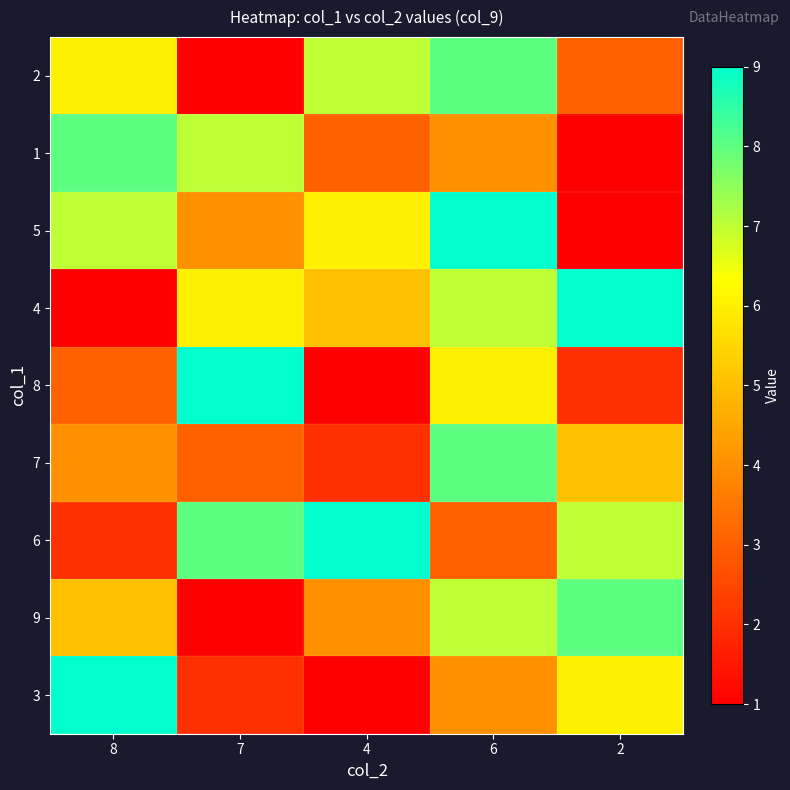

Reading left to right, transcribe all the data shown in this chart.

2: 8=6	7=1	4=7	6=8	2=3
1: 8=8	7=7	4=3	6=4	2=1
5: 8=7	7=4	4=6	6=9	2=1
4: 8=1	7=6	4=5	6=7	2=9
8: 8=3	7=9	4=1	6=6	2=2
7: 8=4	7=3	4=2	6=8	2=5
6: 8=2	7=8	4=9	6=3	2=7
9: 8=5	7=1	4=4	6=7	2=8
3: 8=9	7=2	4=1	6=4	2=6